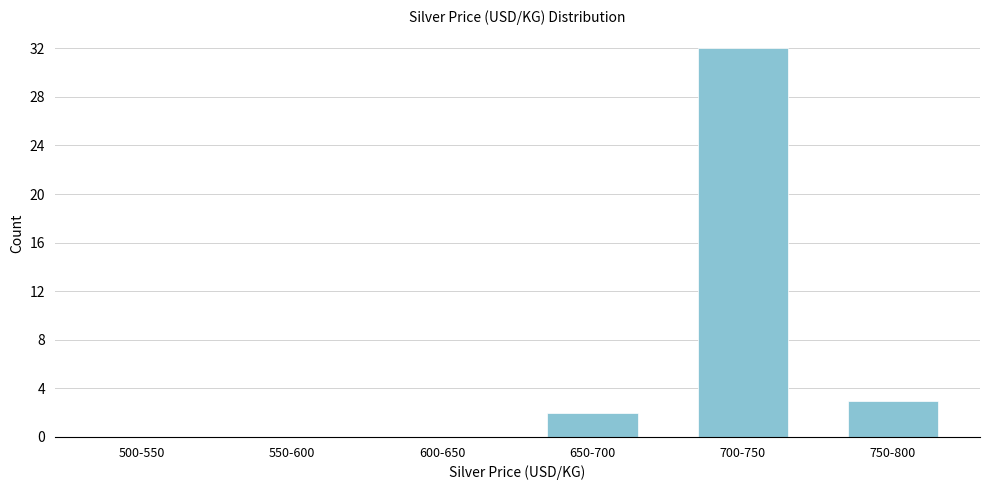

Reading left to right, what are all the values shown in this chart?

500-550=0	550-600=0	600-650=0	650-700=2	700-750=32	750-800=3